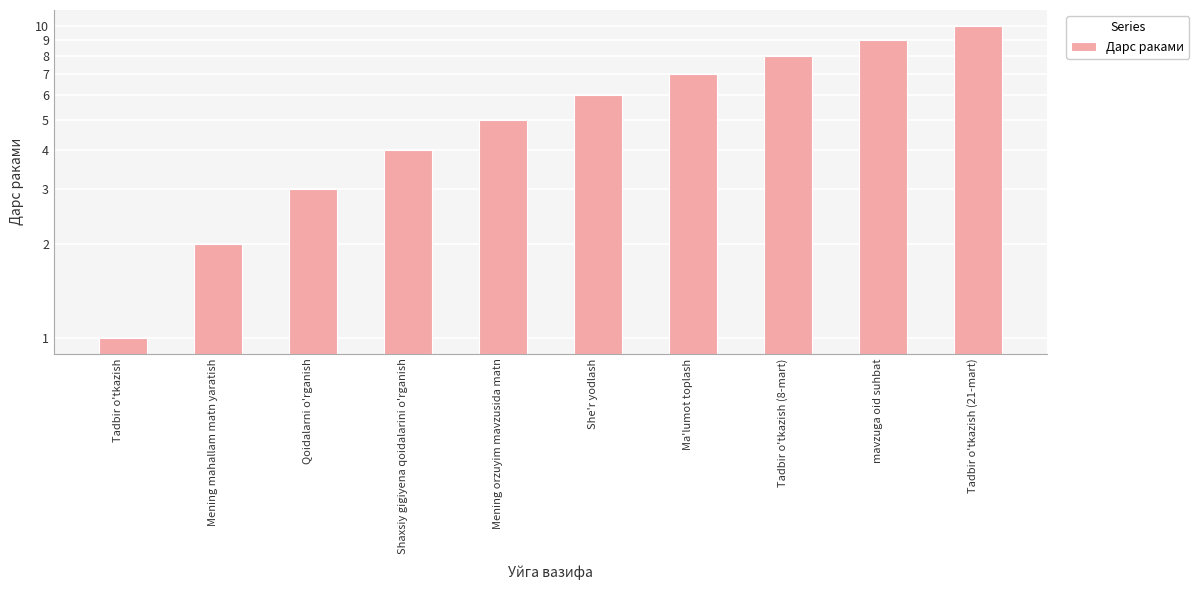

At which label does the data first exceed 6?

Ma'lumot toplash